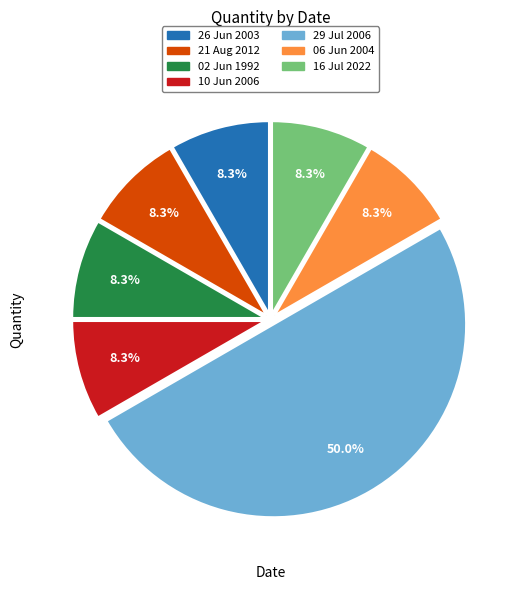

What percentage is the 06 Jun 2004 slice, to the nearest percent?

8%